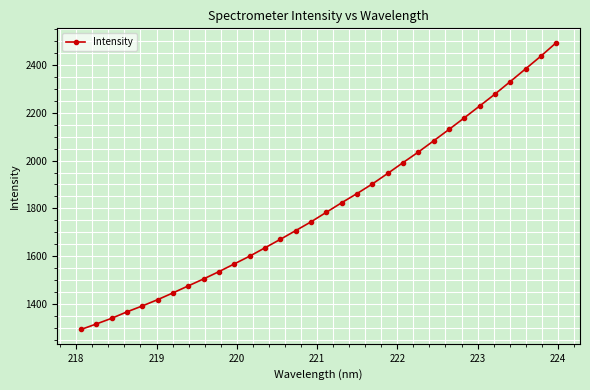

How many lines are shown in the chart?

1